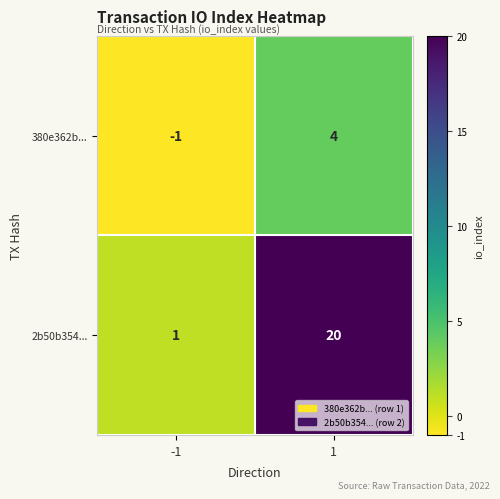

Is the value of 2b50b354... at -1 greater than the value of 380e362b... at 1?

No